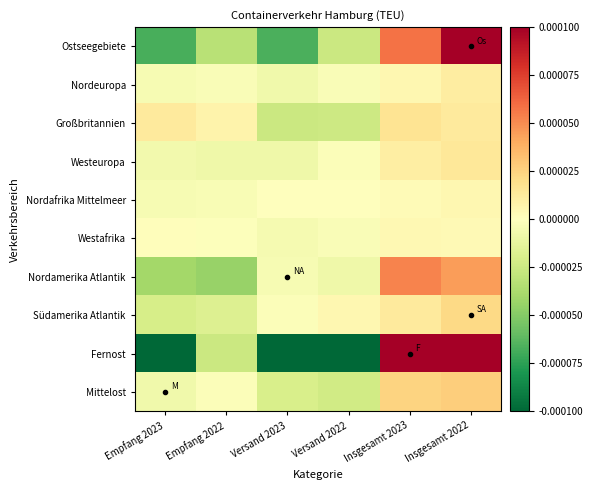

List the series in order of their peak value, lowest first.

Westafrika, Nordafrika Mittelmeer, Nordeuropa, Westeuropa, Großbritannien, Südamerika Atlantik, Mittelost, Nordamerika Atlantik, Ostseegebiete, Fernost